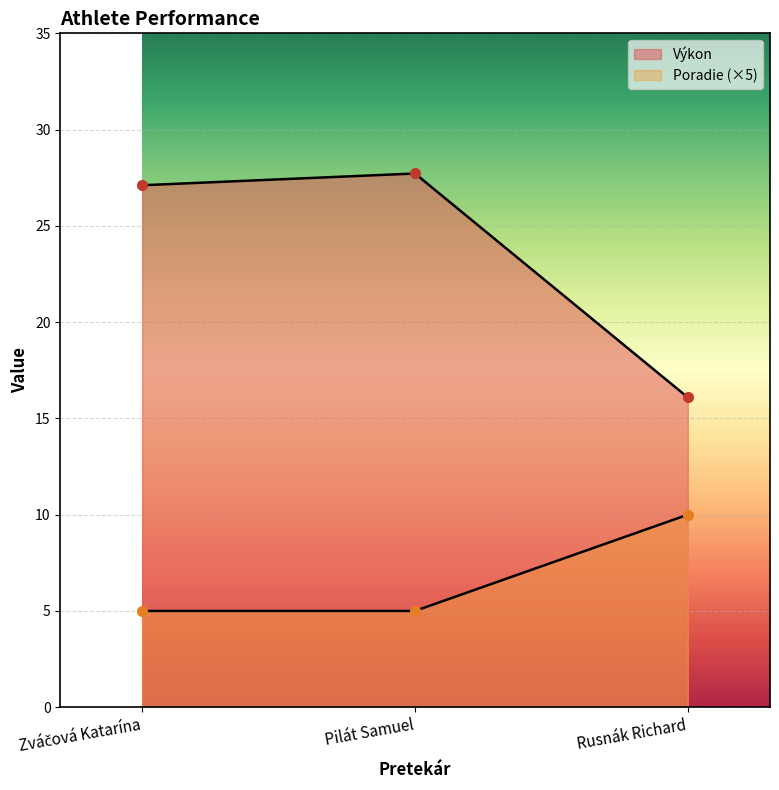

Which series has the largest total across all categories?

Výkon